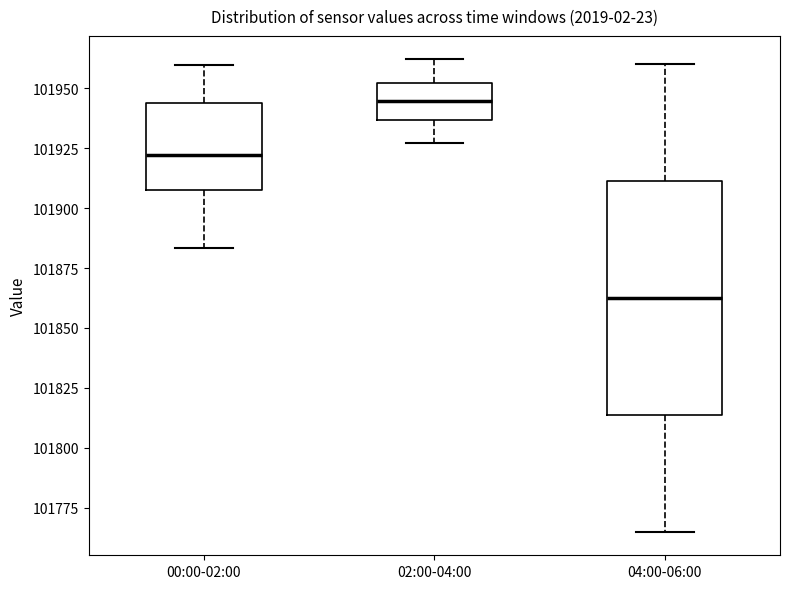

Reading left to right, read every box against the y-axis: the position of its median line, the range the box covers, and the ends of its whiskers. The values are not printed on the chart, so give them approximately, as read against the axis.

00:00-02:00: median 101920, box 101910 to 101945, whiskers 101885 to 101960
02:00-04:00: median 101945, box 101935 to 101950, whiskers 101925 to 101960
04:00-06:00: median 101865, box 101815 to 101910, whiskers 101765 to 101960